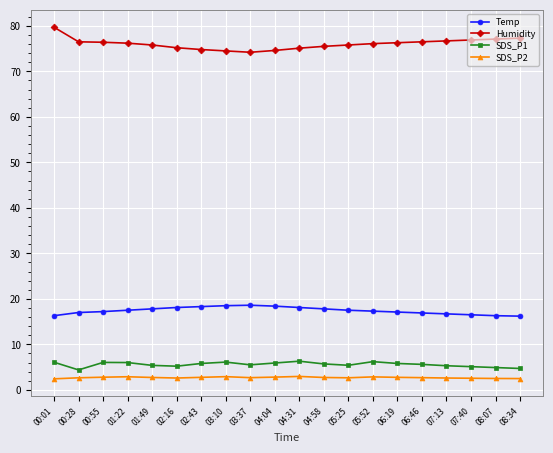

Which series has the largest total across all categories?

Humidity